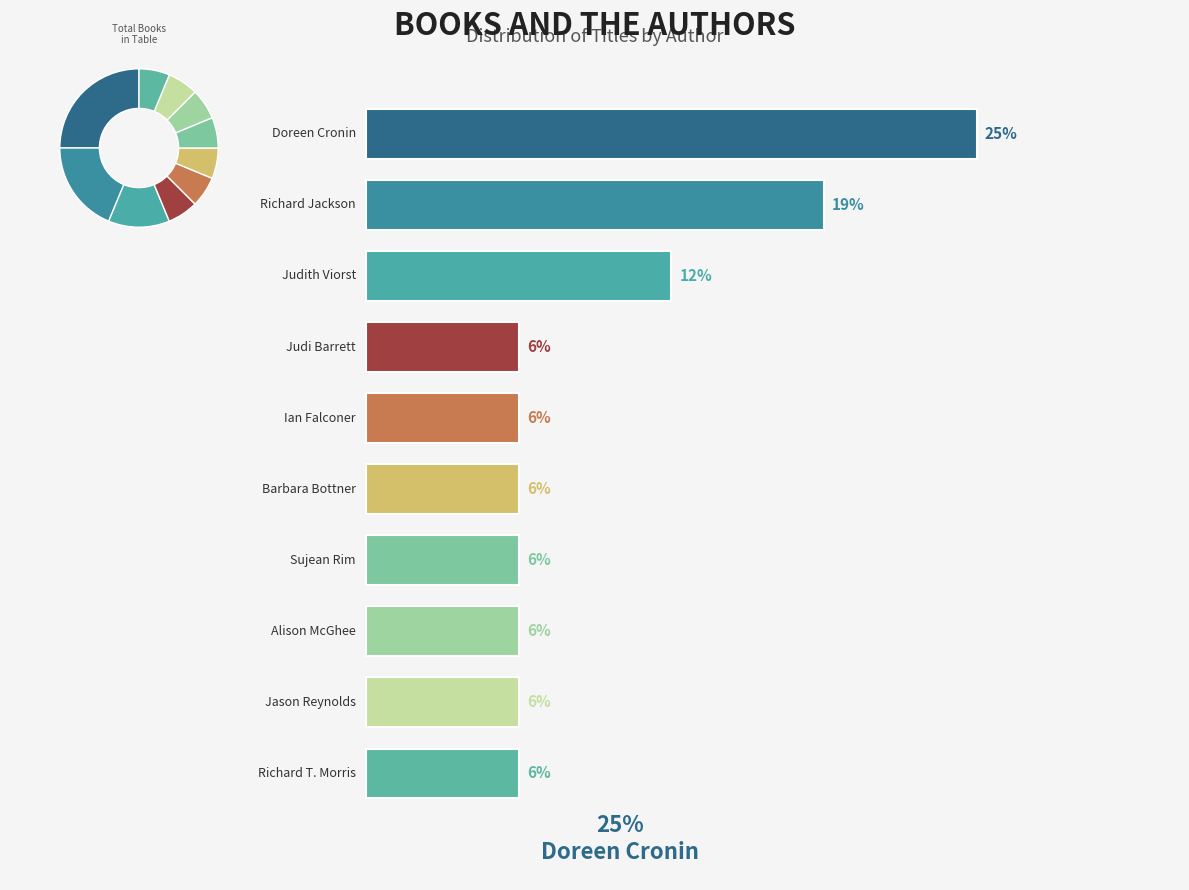

Is it true that Richard Jackson is 31% of the pie?

False